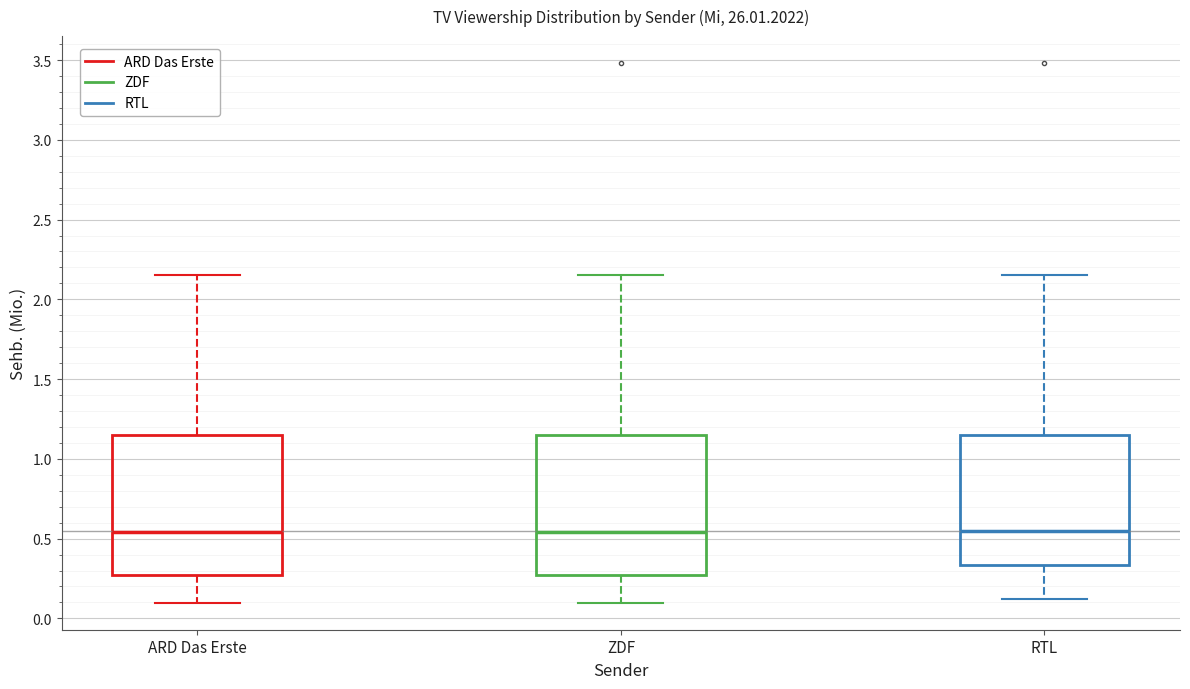

Where does the median line of the box for RTL sit on the y-axis? The values are not printed on the chart, so give them approximately, as read against the axis.

0.55